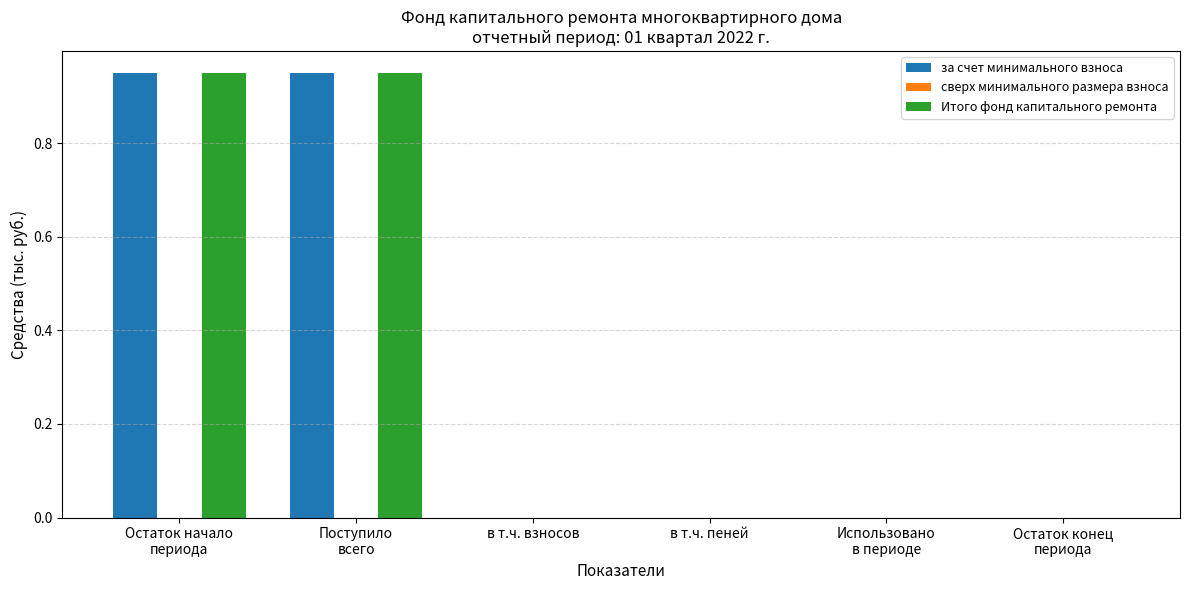

The Итого фонд капитального ремонта series shows 0.4 at в т.ч. пеней. True or false?

False